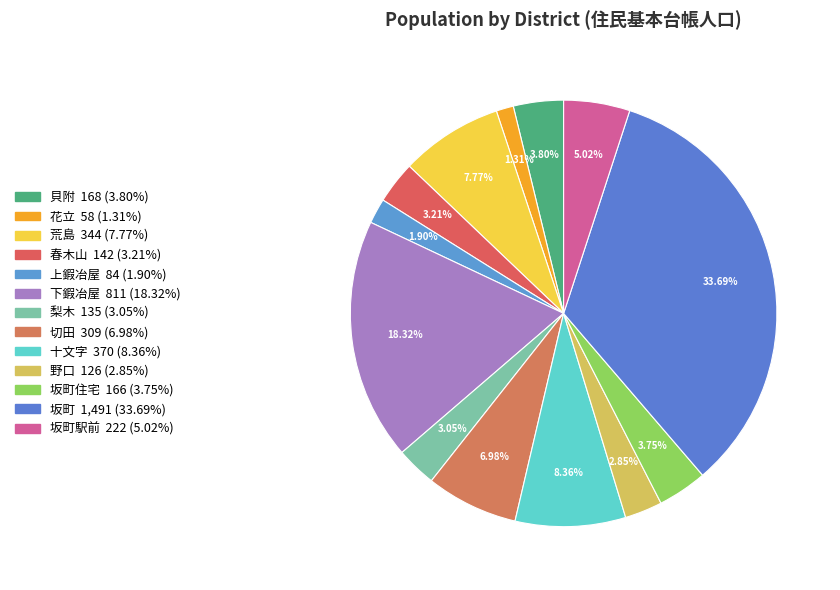

How many slices are in this pie chart?

13